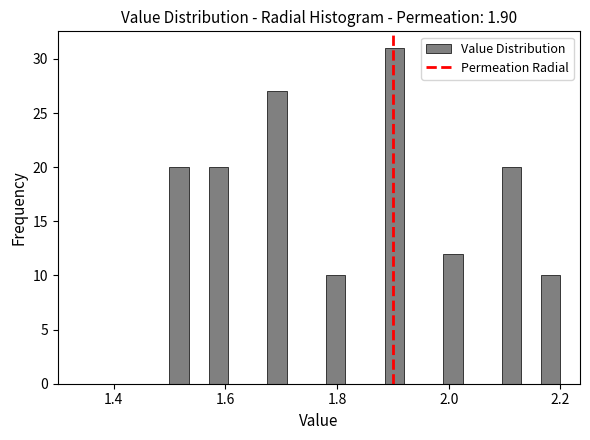

Read against the x-axis, roughly where is the centre of the tallest bar?

1.90